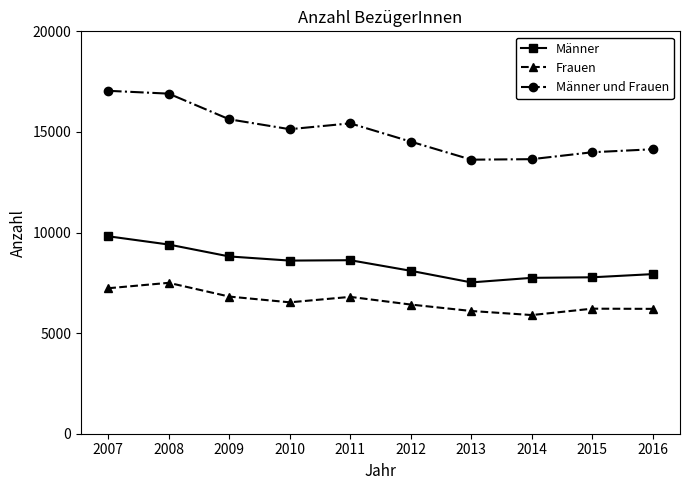

At how many categories does at least one series exceed 9195?

10